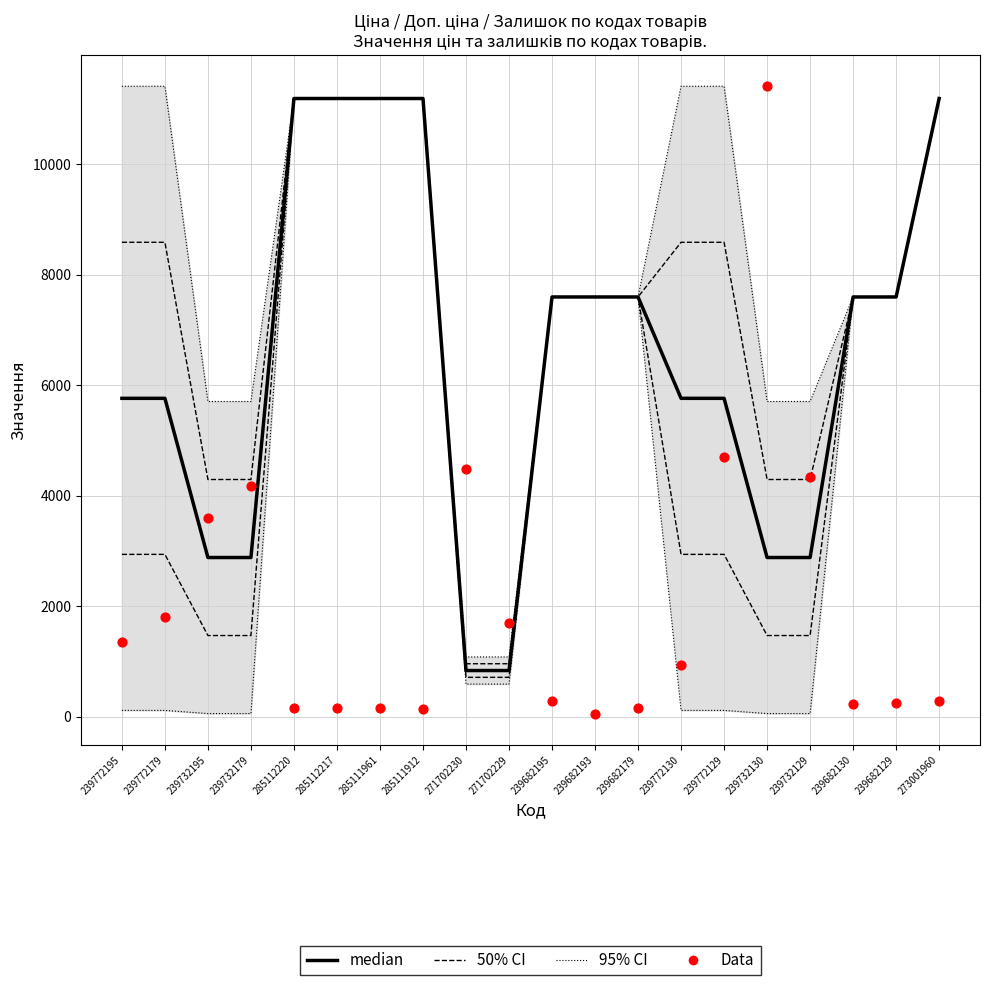

At which category is the sum across all series the highest?

273001960